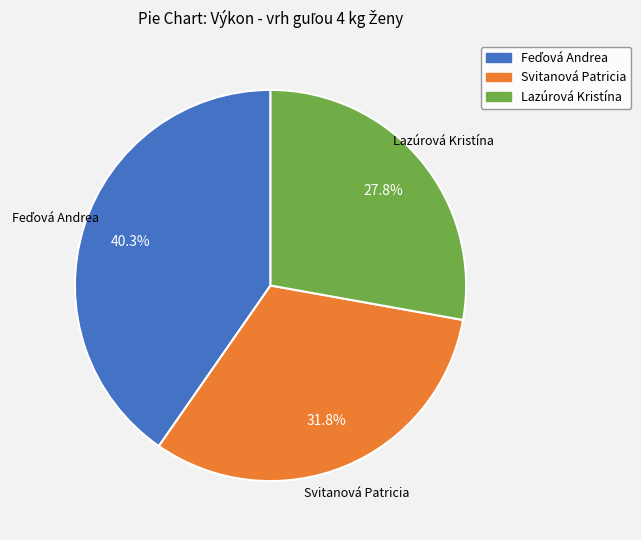

Which slice is the smallest?

Lazúrová Kristína